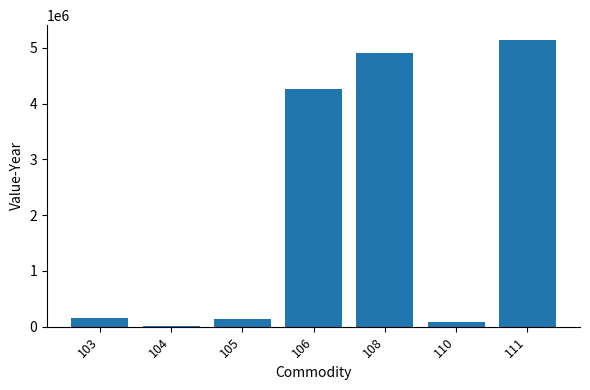

What is the change in value from 104 to 105?

+134748